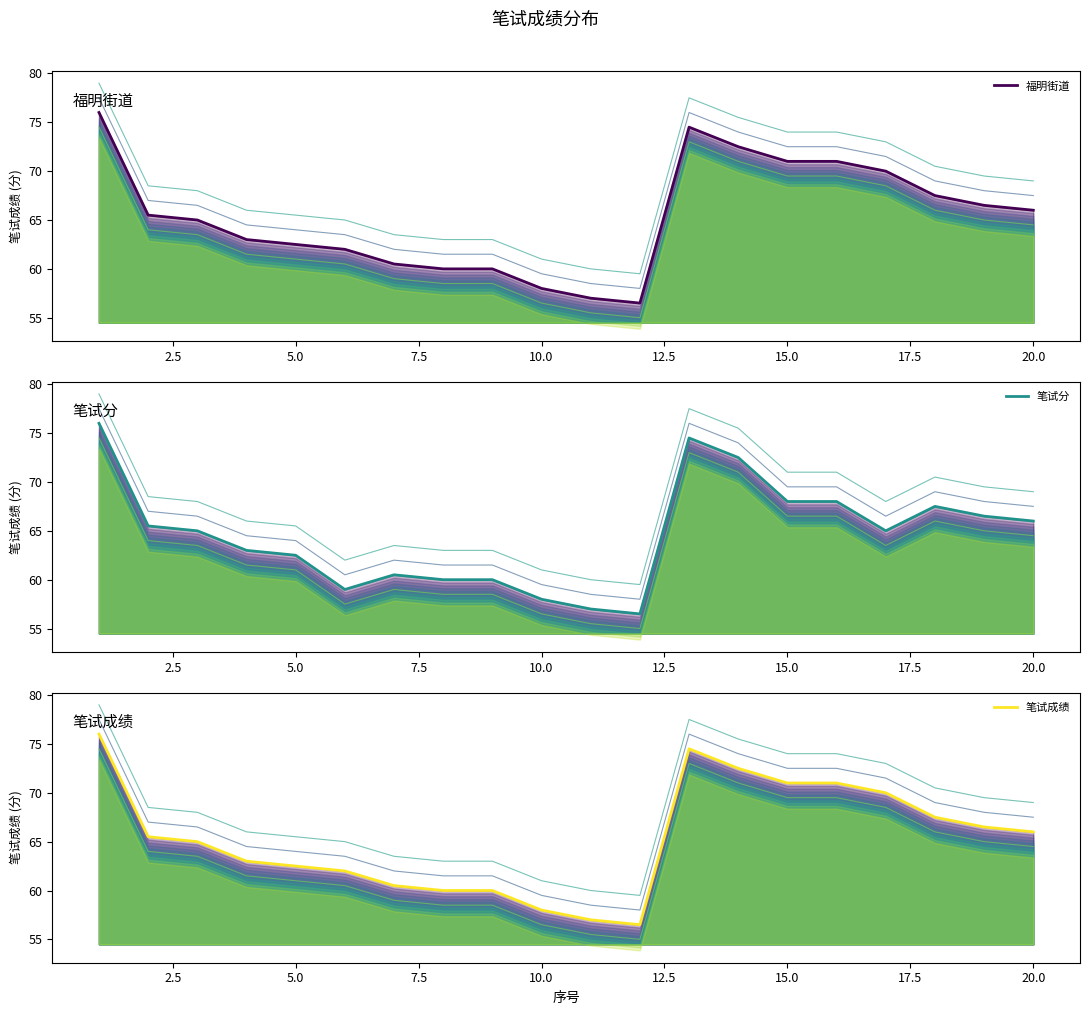

Does the chart have visible grid lines?

No